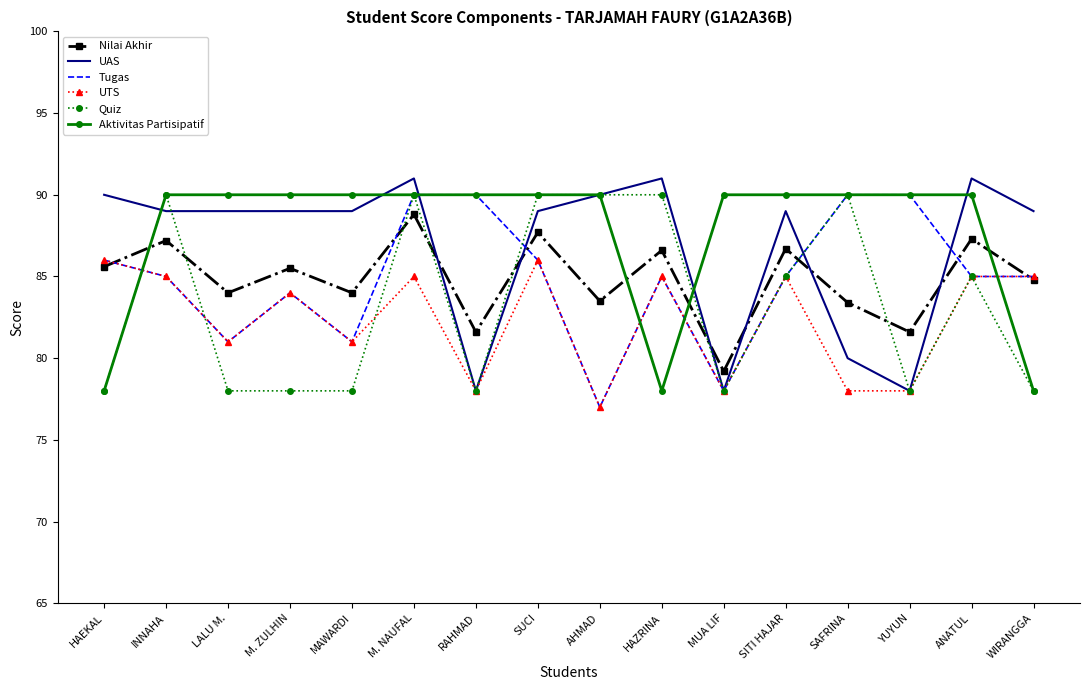

The value of Tugas at M. ZULHIN is 84.0. True or false?

True